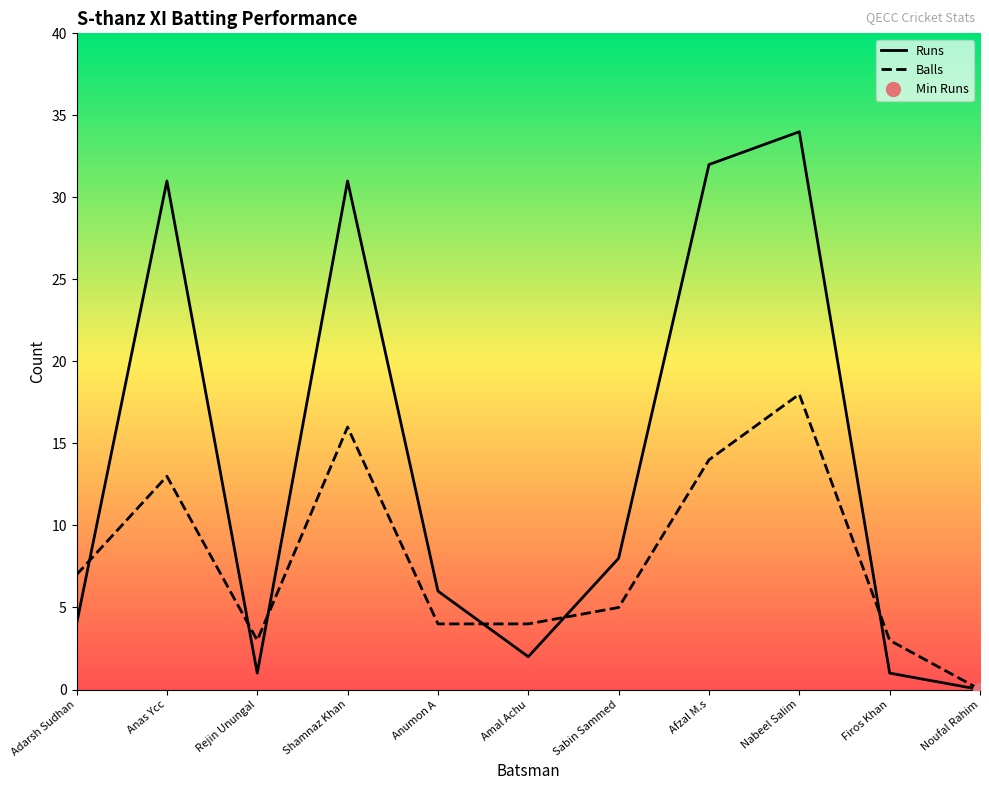

Reading left to right, what are all the values shown in this chart?

Runs: 4	31	1	31	6	2	8	32	34	1	0
Balls: 7	13	3	16	4	4	5	14	18	3	0